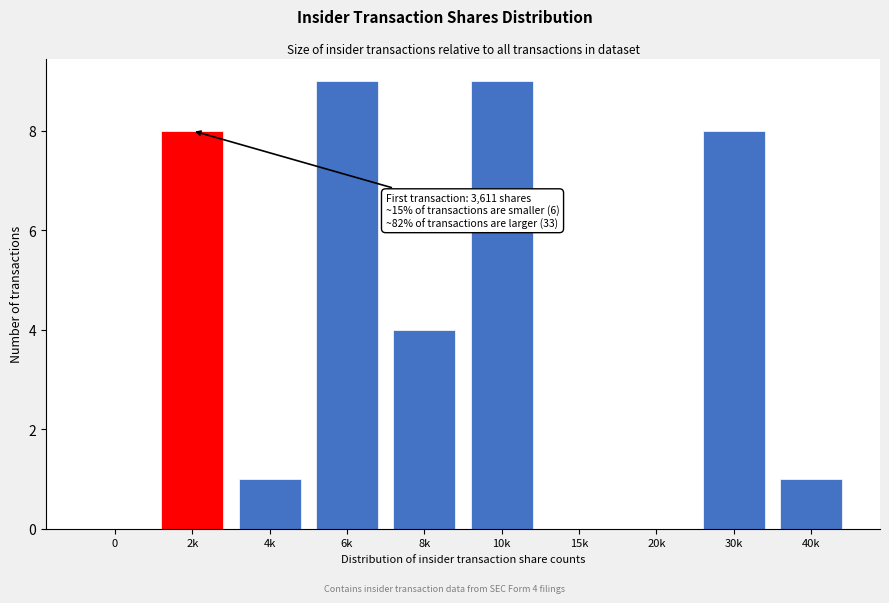

Reading left to right, transcribe all the data shown in this chart.

0=0	2k=8	4k=1	6k=9	8k=4	10k=9	15k=0	20k=0	30k=8	40k=1